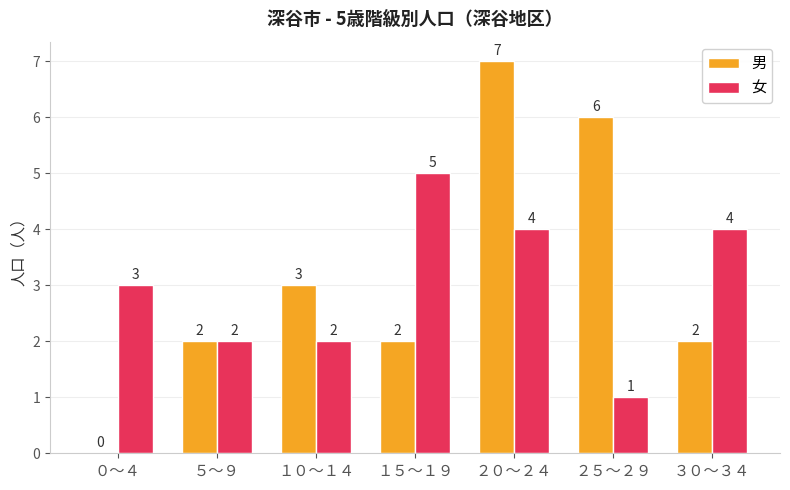

What is the sum of all 女 values?

21